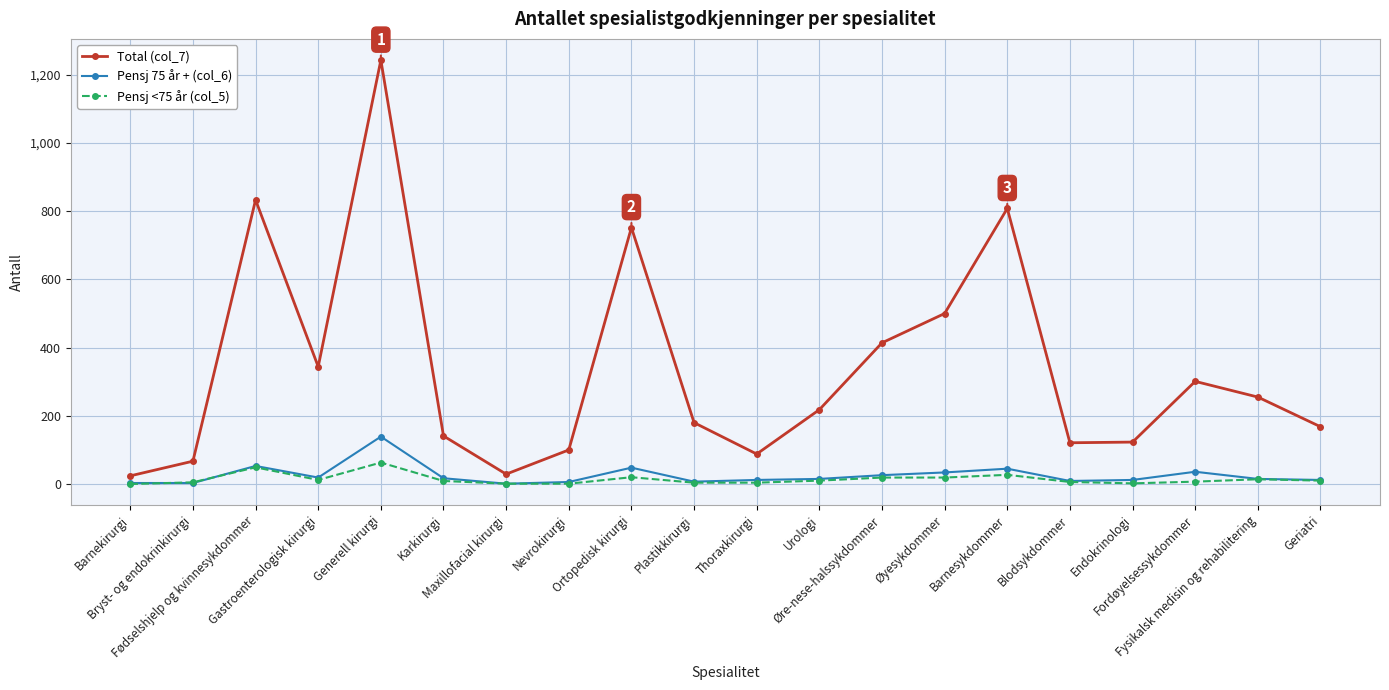

Does the chart have visible grid lines?

Yes